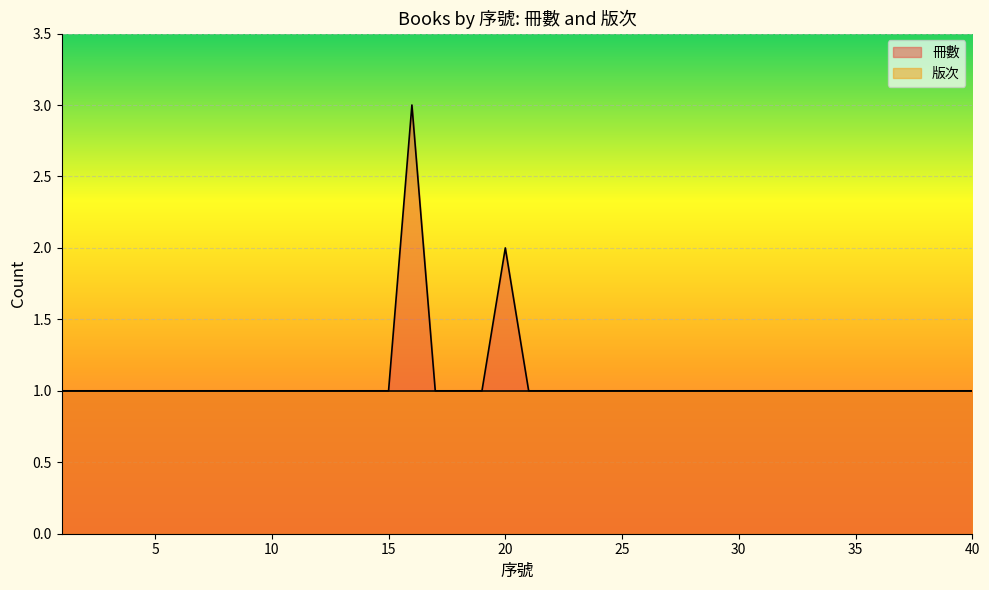

List the labels in order of value, smallest first.

1, 2, 3, 4, 5, 6, 7, 8, 9, 10, 11, 12, 13, 14, 15, 17, 18, 19, 21, 22, 23, 24, 25, 26, 27, 28, 29, 30, 31, 32, 33, 34, 35, 36, 37, 38, 39, 40, 20, 16